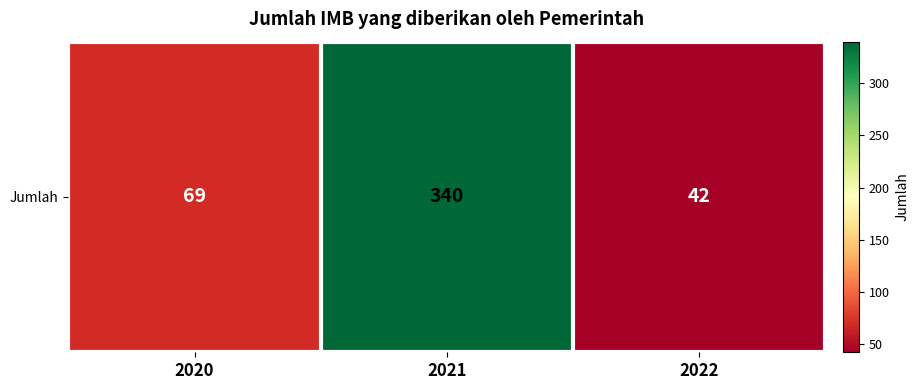

Approximately how many times larger is the value at 2022 compared to 2021?

0.1